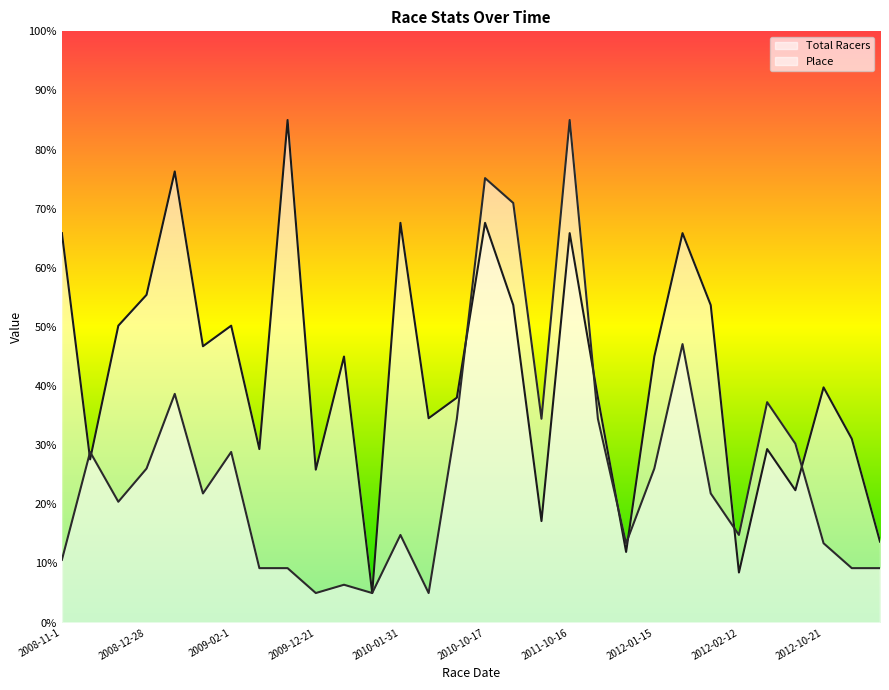

What is the minimum value for Total Racers?

5.0